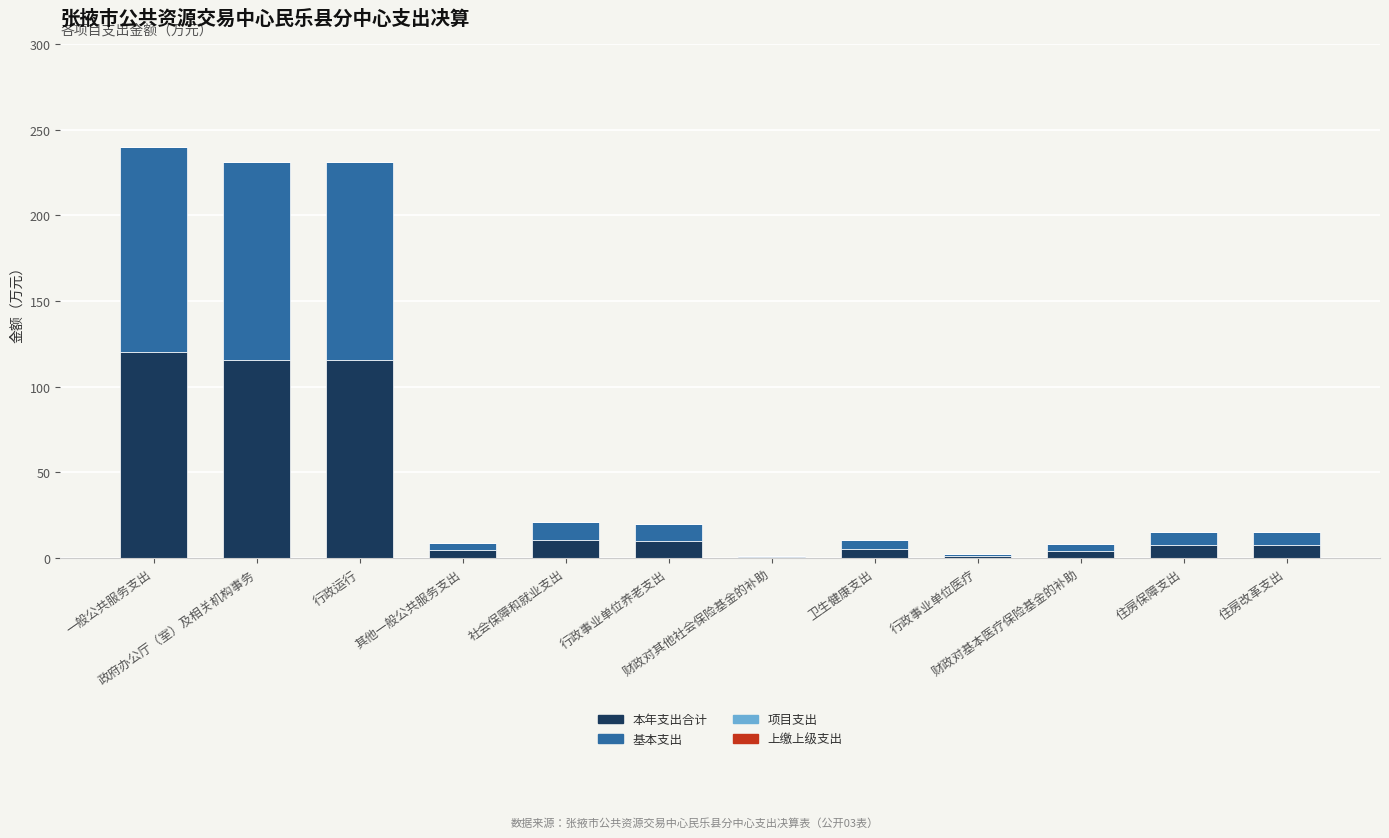

What is the maximum value for 本年支出合计?

120.1